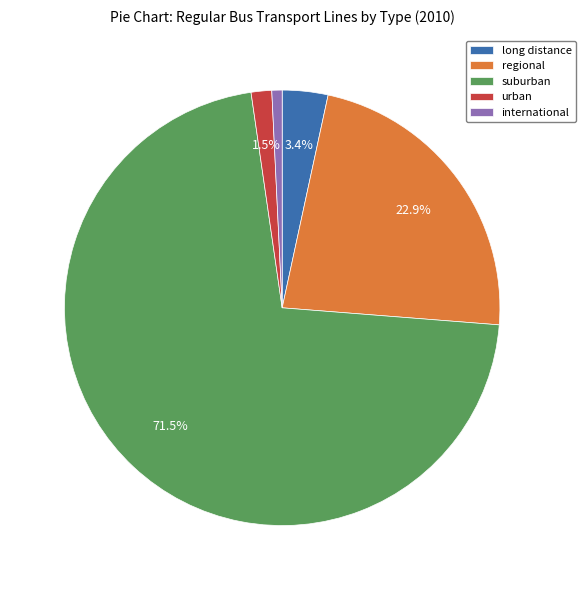

Which category accounts for the majority?

suburban